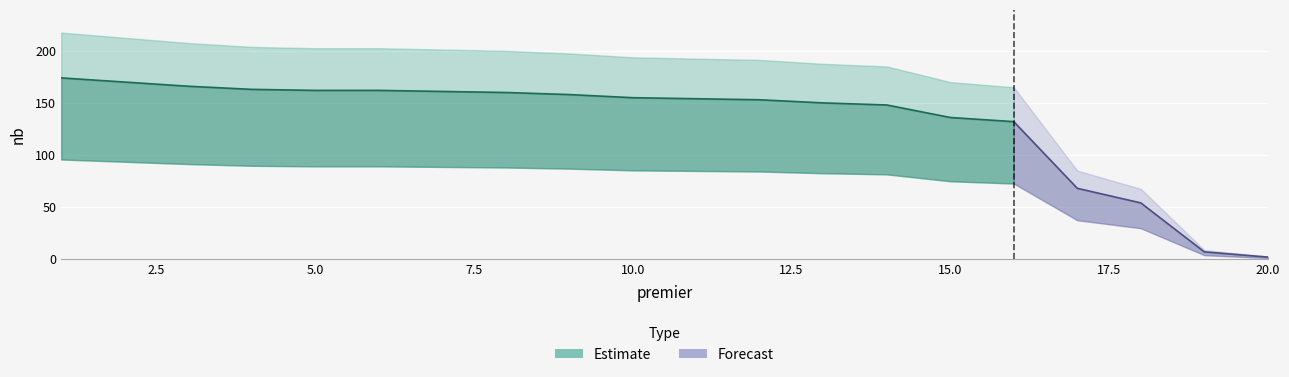

What is the value of the 19th point from the left?

7